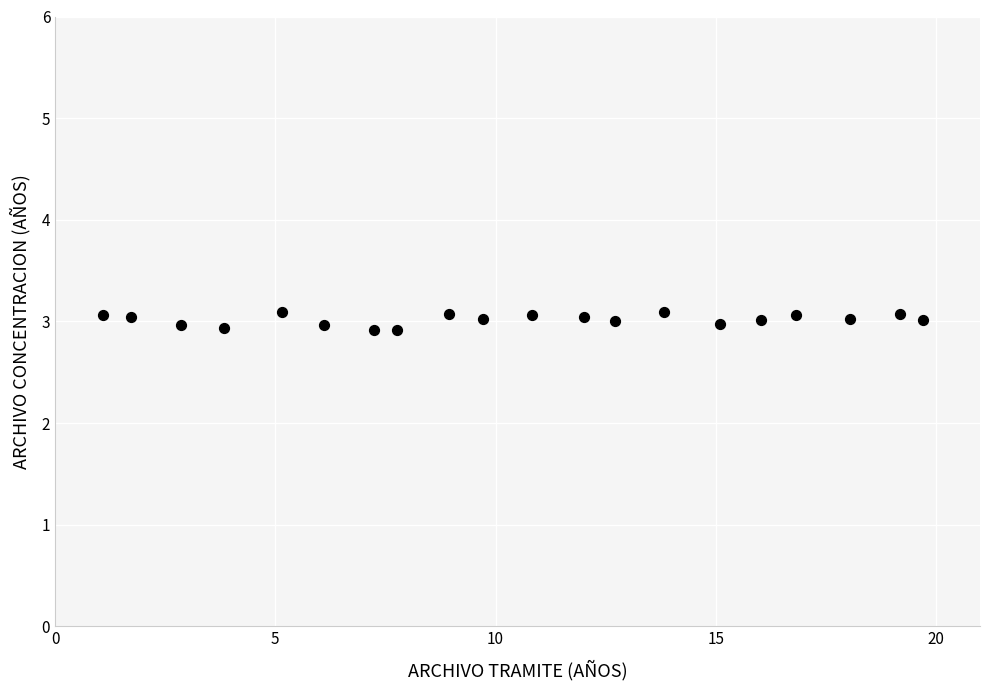

What is the range of X values (max minus min)?

18.6